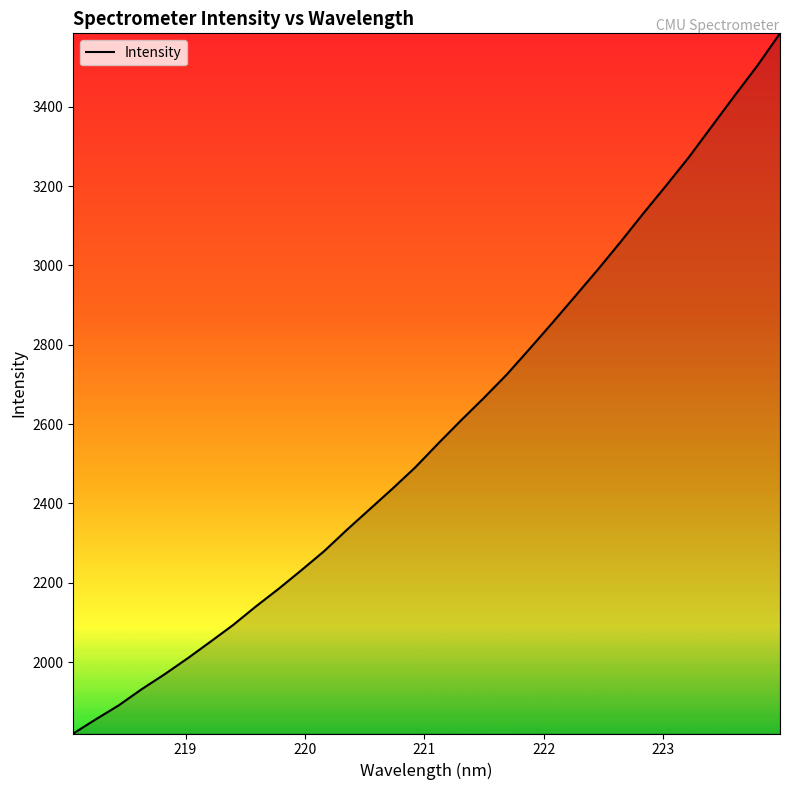

What is the greatest value displayed?

3585.0